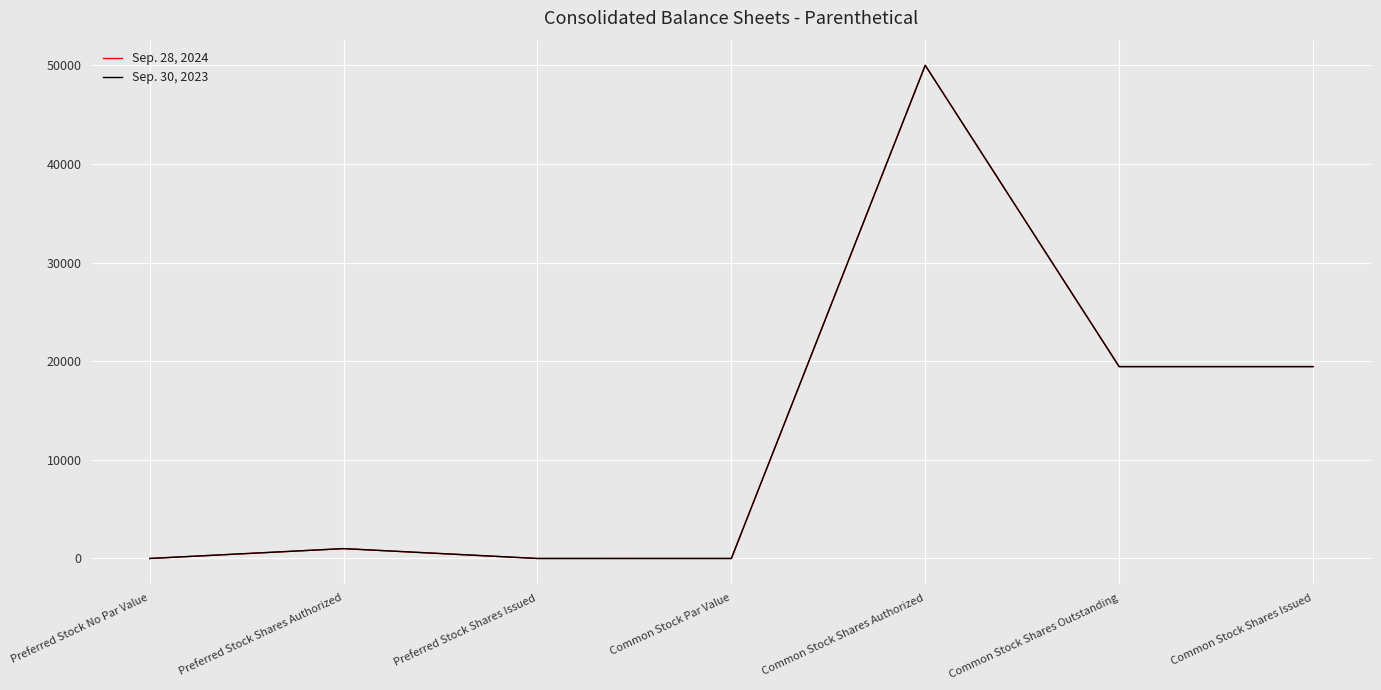

True or false: Sep. 28, 2024 has a value of 0 at Preferred Stock Shares Issued.

True